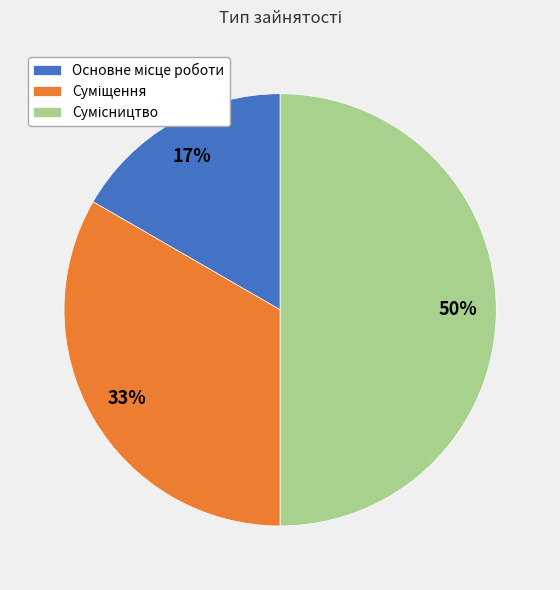

To the nearest percent, what is the difference between the largest and smallest slice percentages?

33%